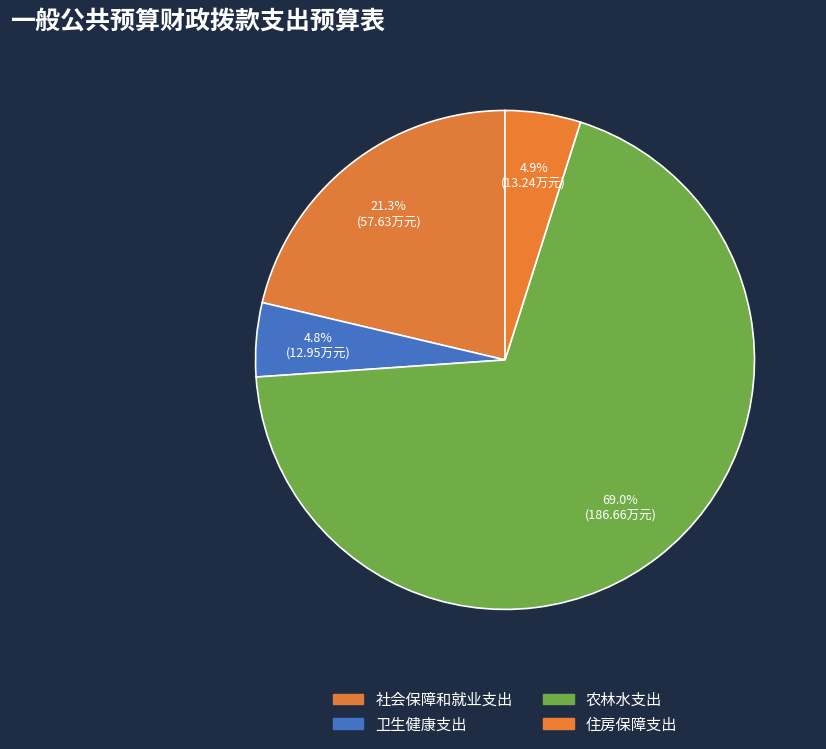

Between 农林水支出 and 社会保障和就业支出, which is larger?

农林水支出